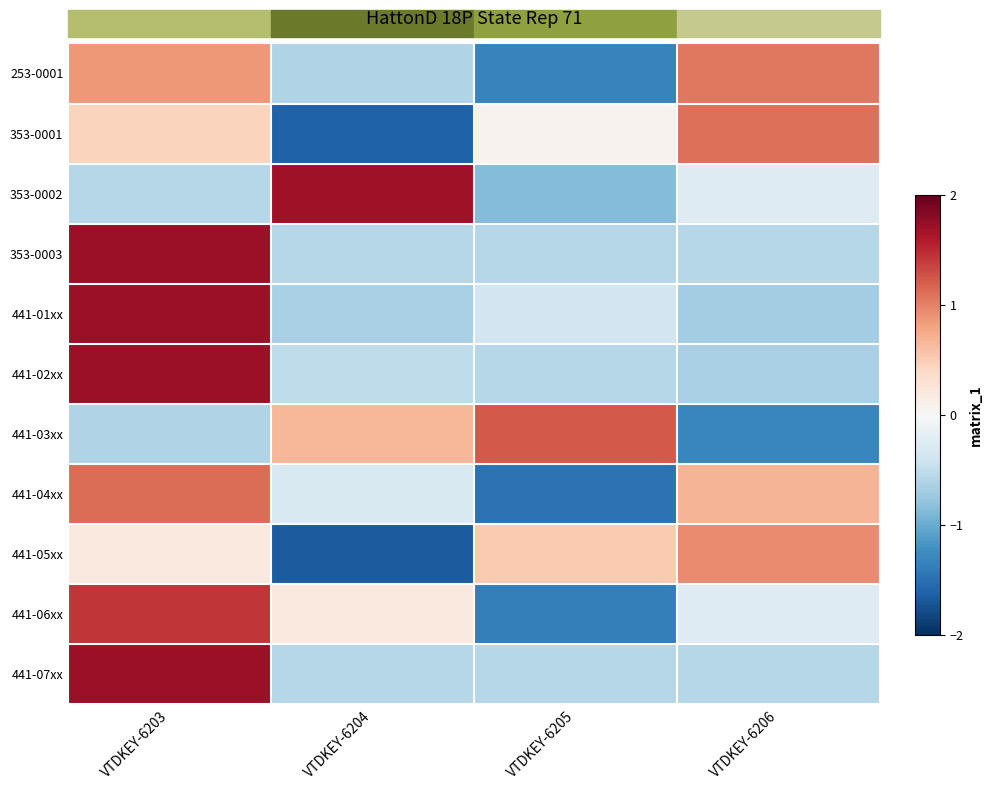

Is it true that 441-04xx equals -0.4 at VTDKEY-6204?

False